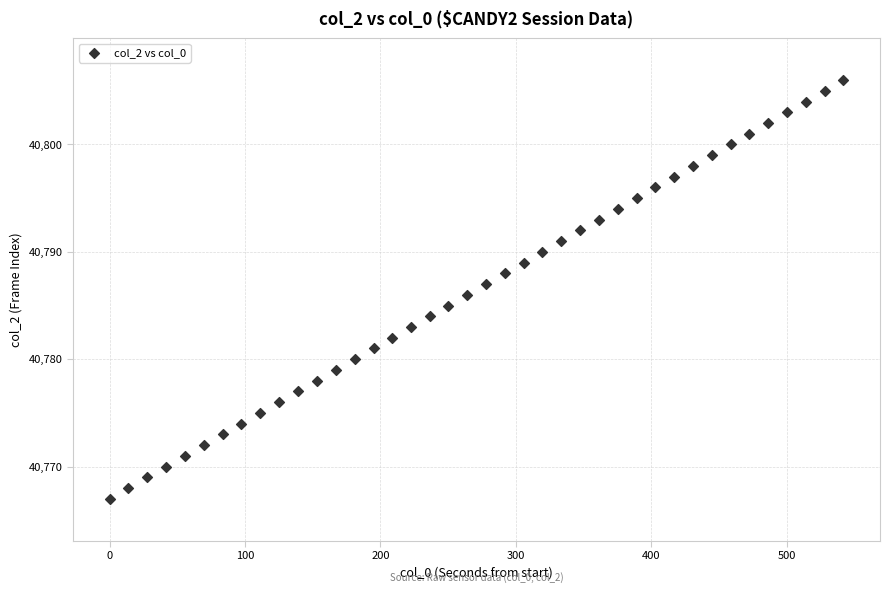

What is the range of Y values (max minus min)?

39